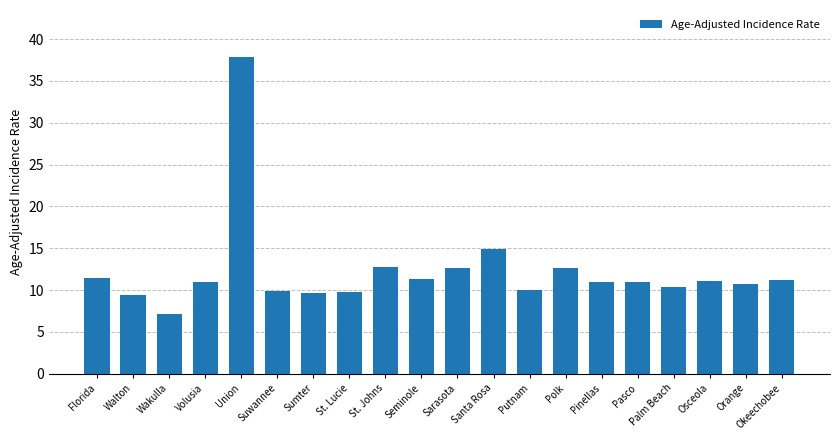

At which category does the chart reach its minimum across all series?

Wakulla